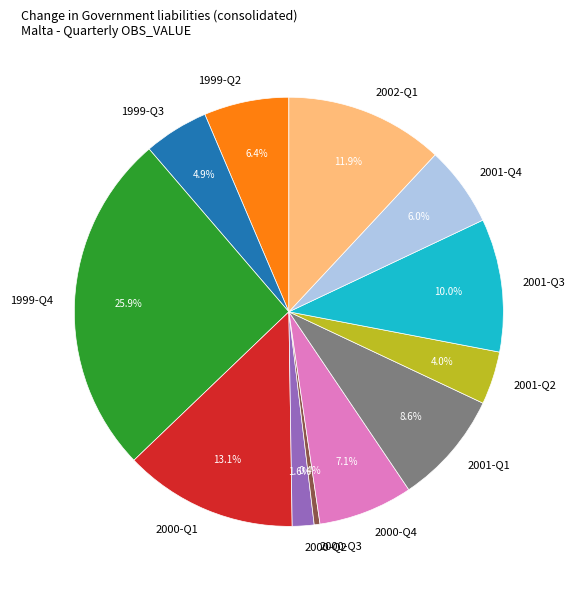

Which has a higher value, 2001-Q2 or 2002-Q1?

2002-Q1